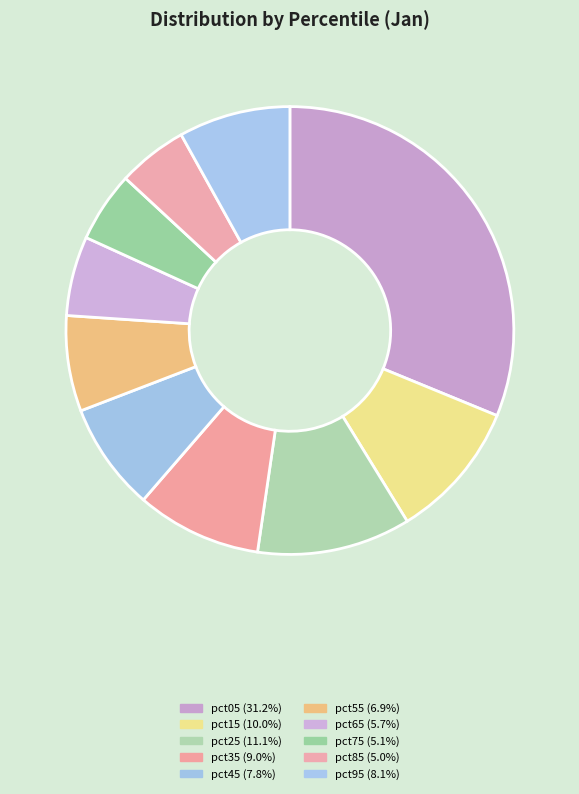

To the nearest percent, what is the difference between the pct05 and pct75 slice percentages?

26%